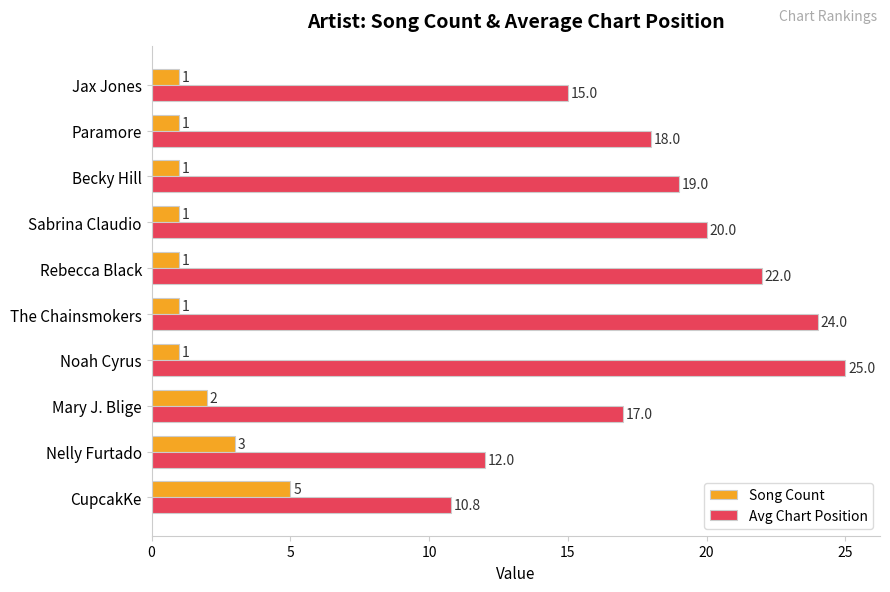

What is the spread (max minus min) of values at Nelly Furtado?

9.0